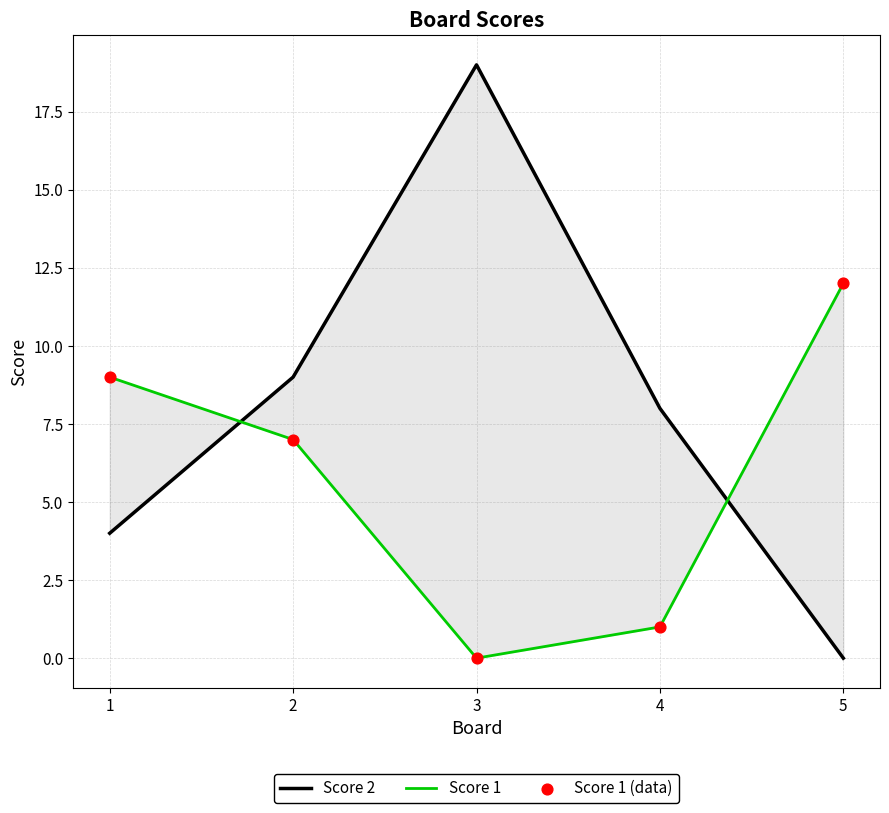

What is the total value across all series at 3?

19